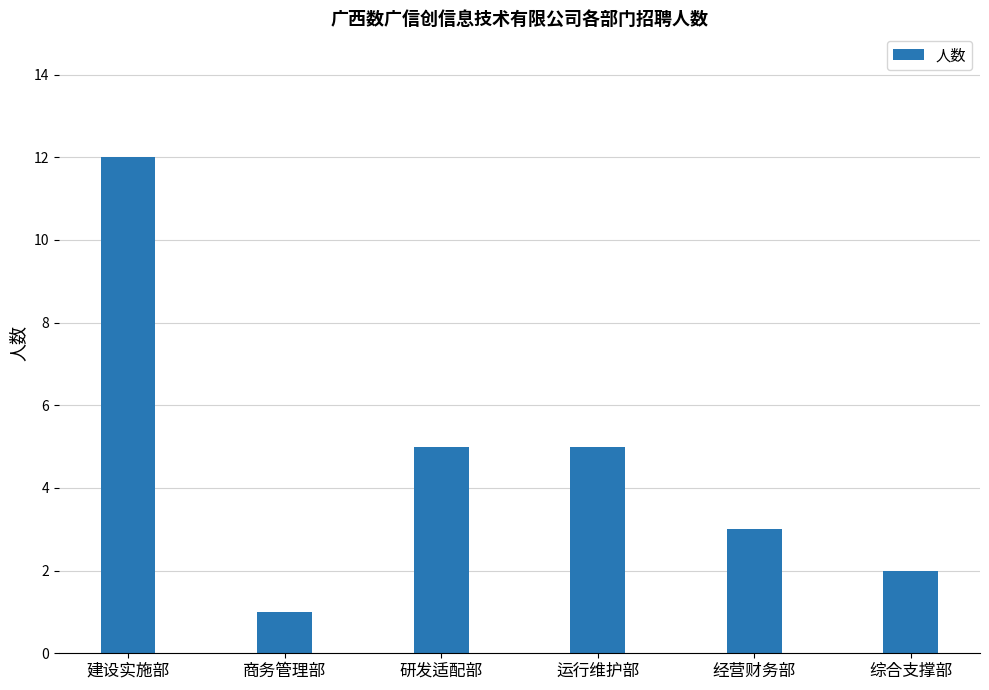

How many series are shown in this chart?

1